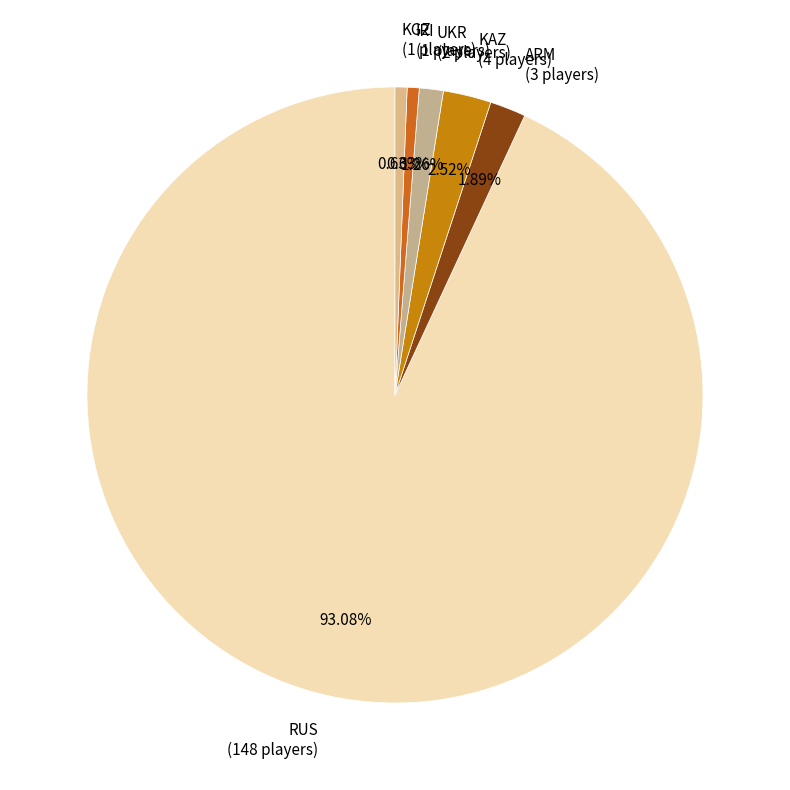

Do KGZ (1 players) and UKR (2 players) together represent more than half of the pie?

No